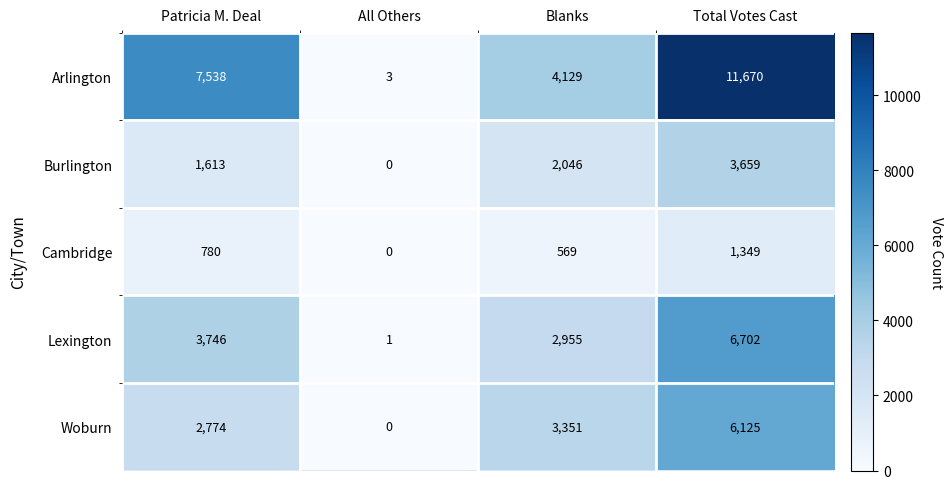

Between Patricia M. Deal and Total Votes Cast, which series saw the biggest shift?

Arlington